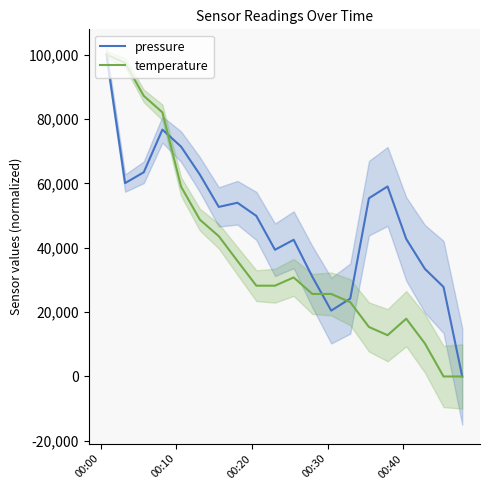

True or false: pressure has a value of 42644.3 at 00:40.

False